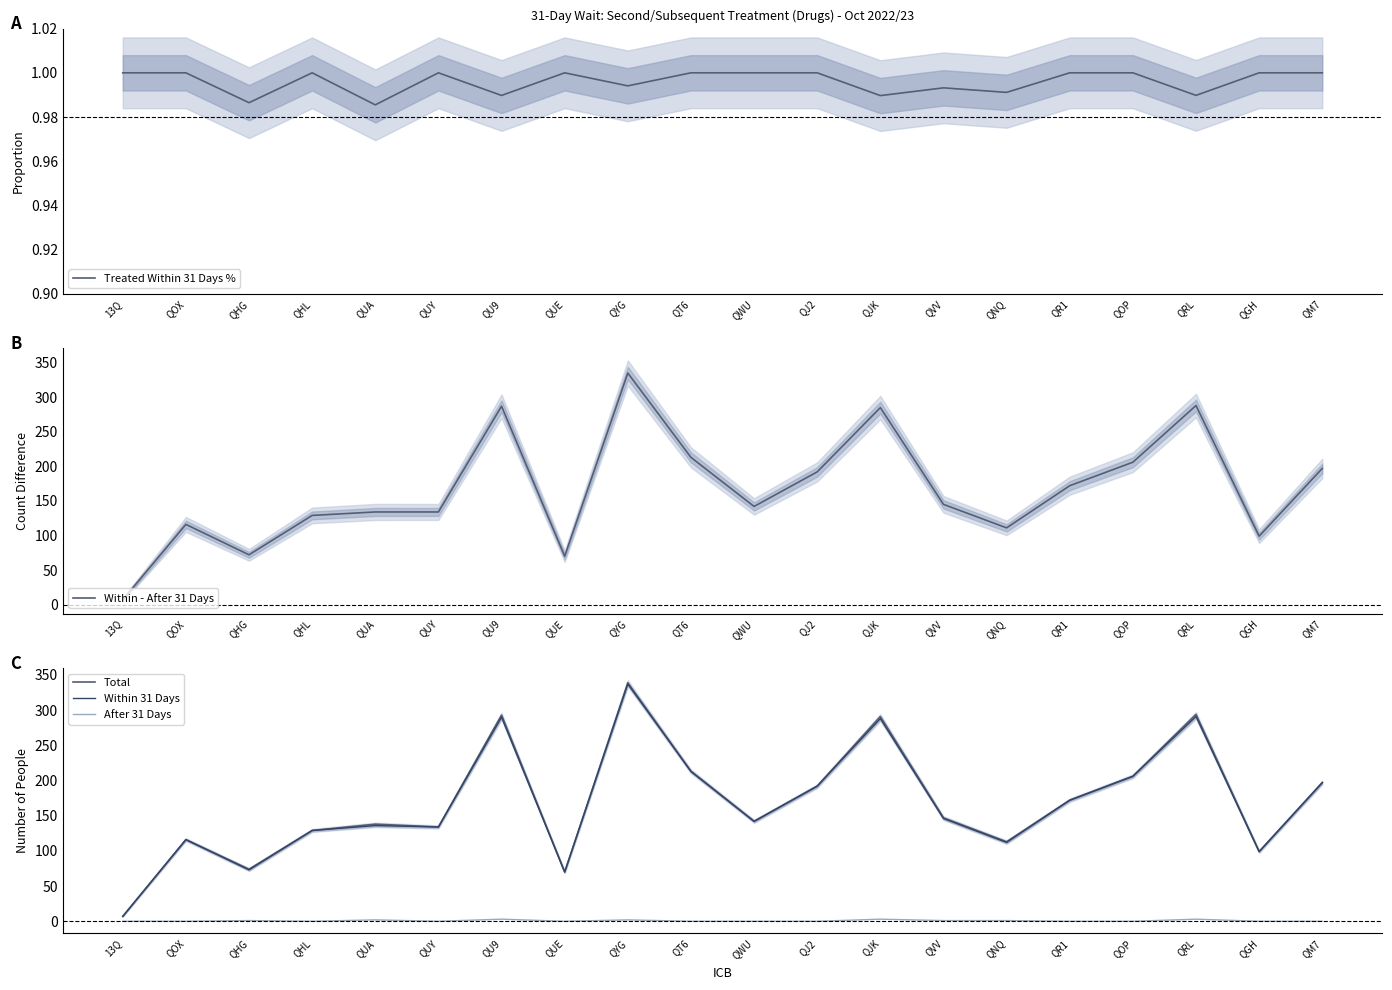

Is it true that Total equals 116.0 at QOX?

True